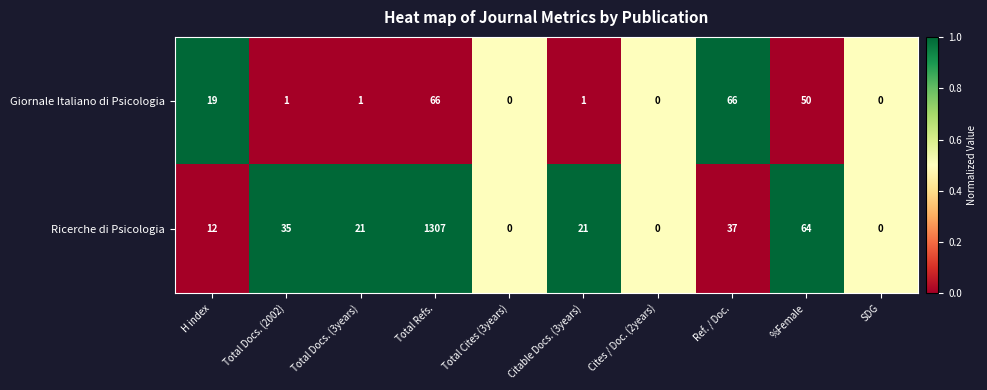

How many series are shown in this chart?

2